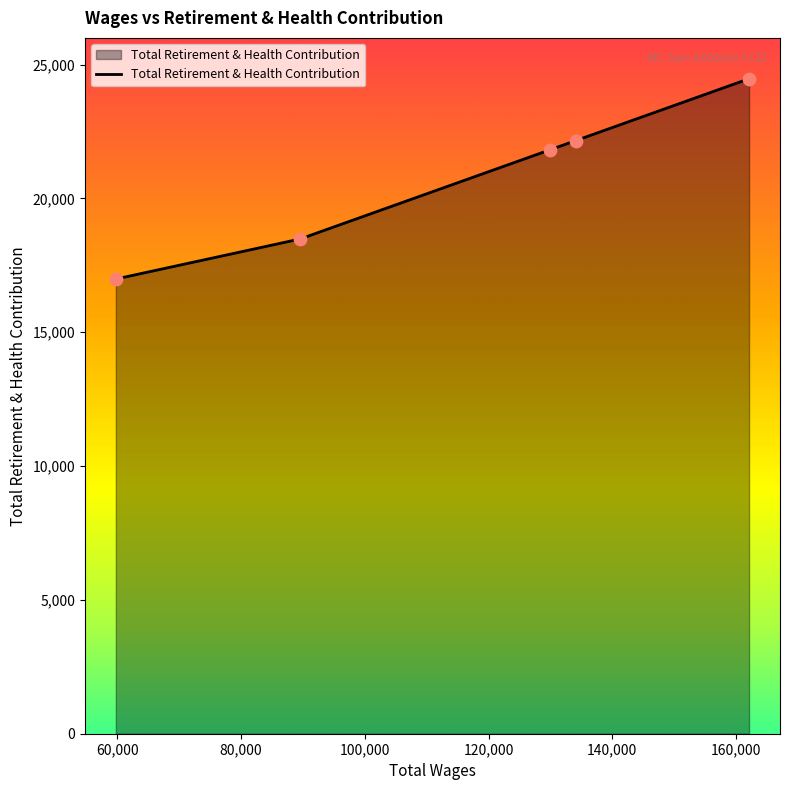

What is the average value?

20787